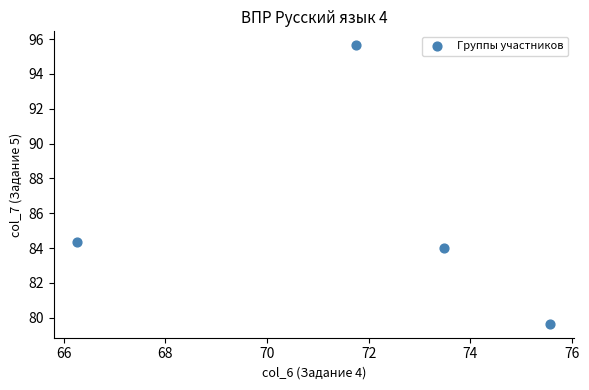

What is the average X value?

71.8